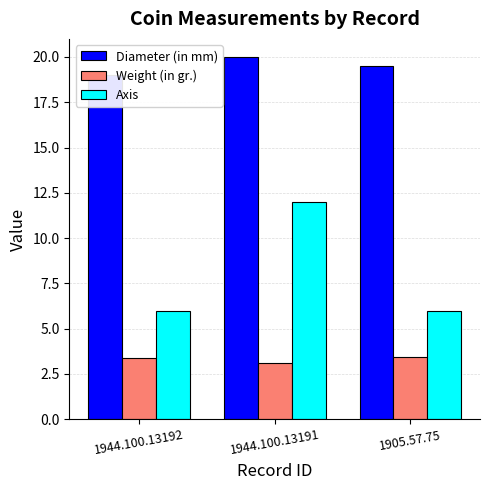

Which has a higher value, 1905.57.75 or 1944.100.13191?

1944.100.13191